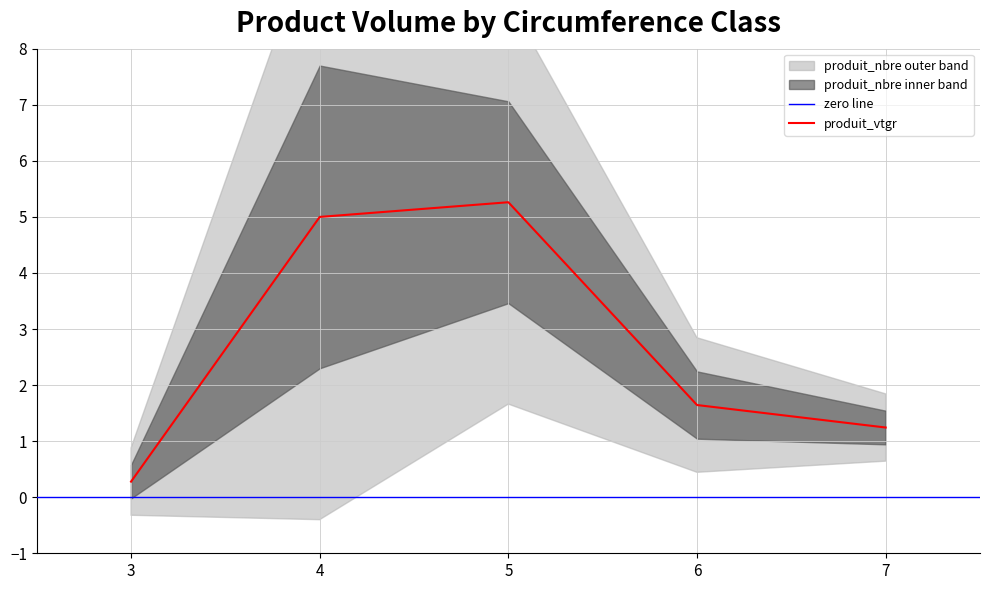

The produit_vtgr series shows 1.6 at 6. True or false?

True